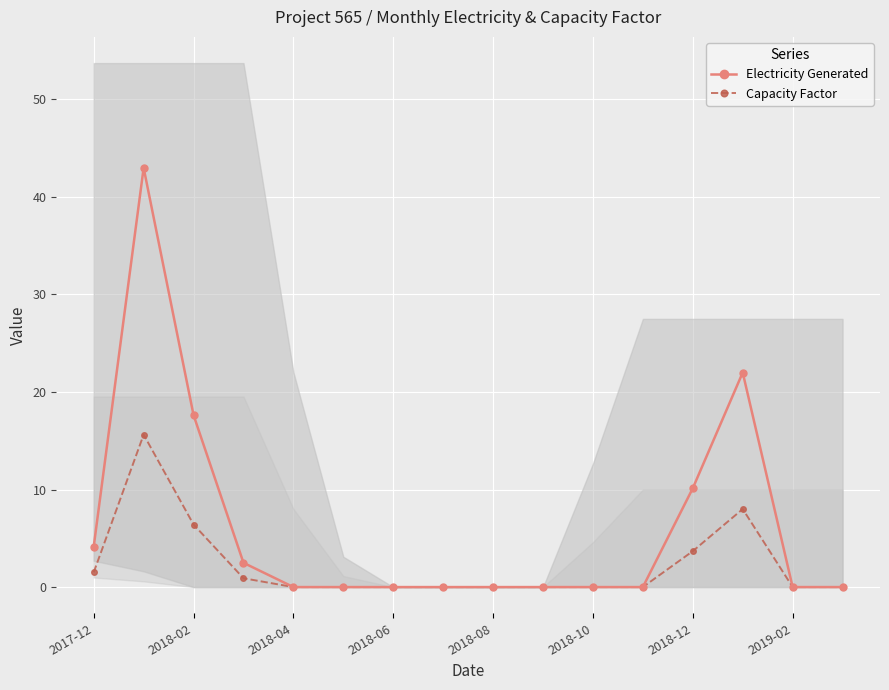

True or false: Electricity Generated has more than 1 points higher than both neighbors.

True